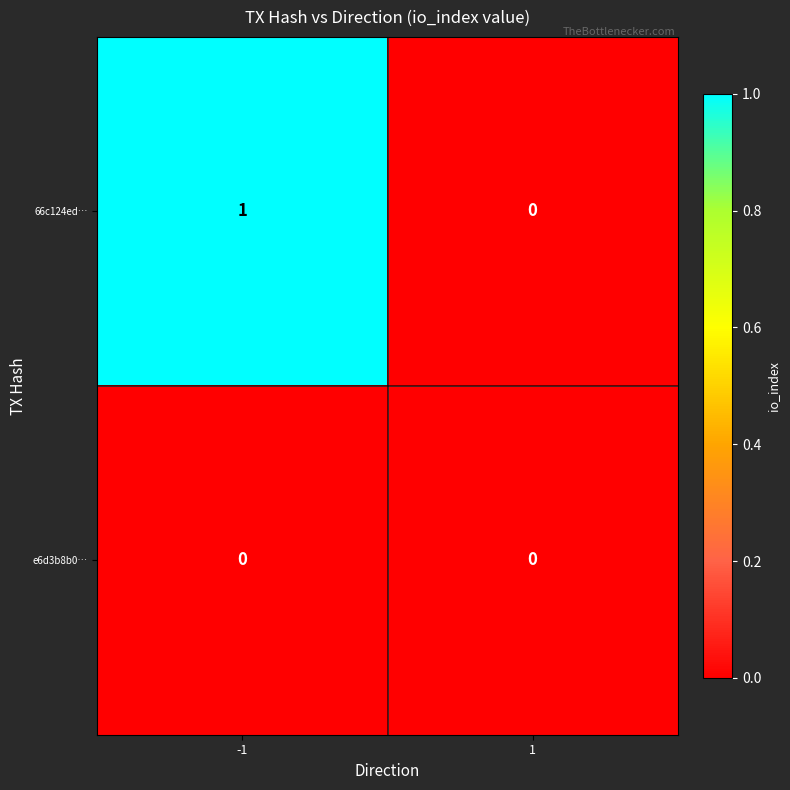

Between -1 and 1, which series saw the biggest shift?

66c124ed…